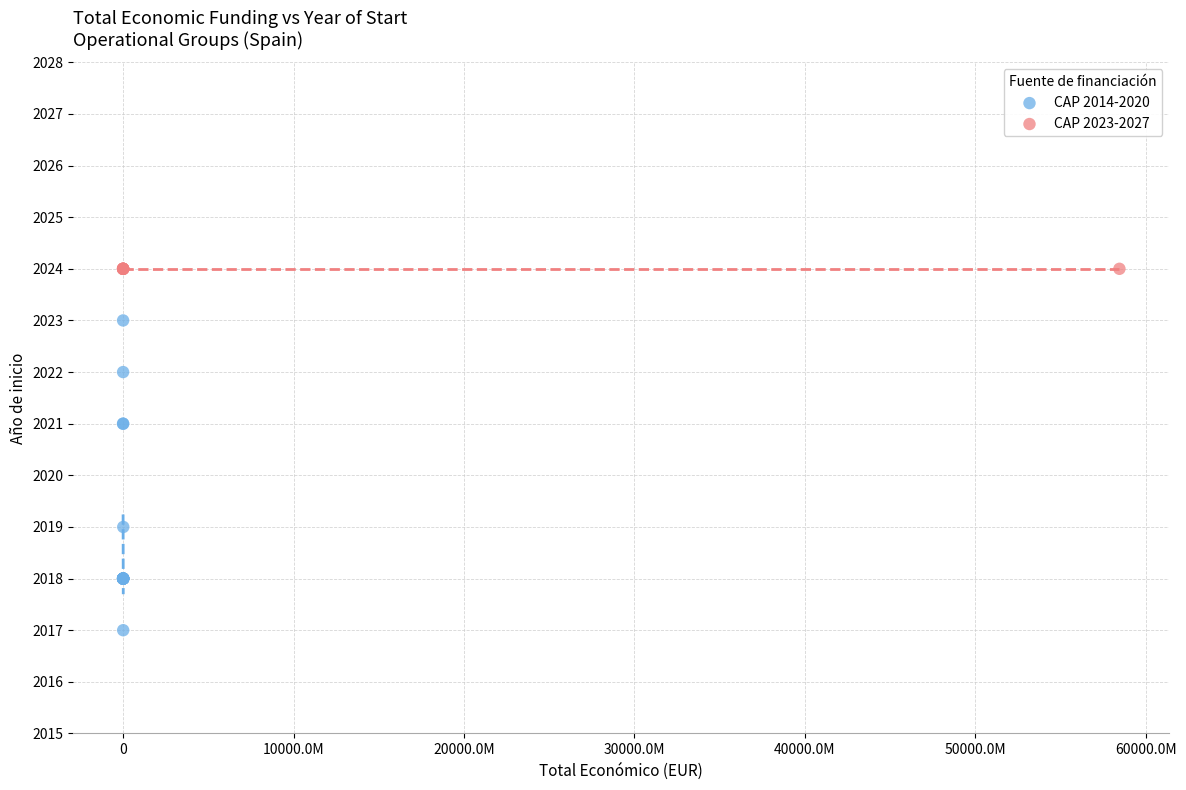

Which series contains the lowest Y value?

CAP 2014-2020